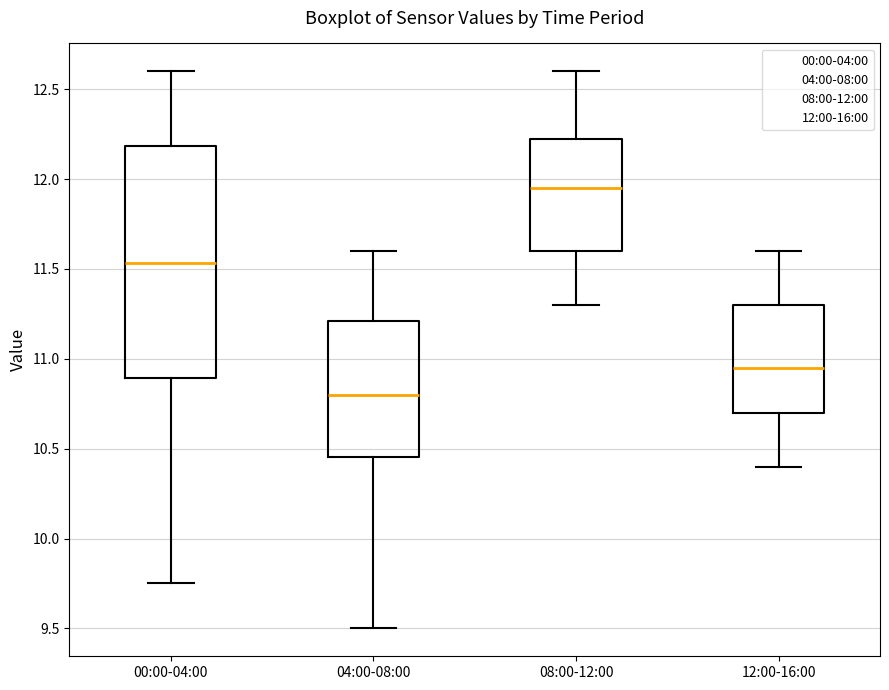

Reading left to right, read every box against the y-axis: the position of its median line, the range the box covers, and the ends of its whiskers. The values are not printed on the chart, so give them approximately, as read against the axis.

00:00-04:00: median 11.55, box 10.90 to 12.20, whiskers 9.75 to 12.60
04:00-08:00: median 10.80, box 10.45 to 11.20, whiskers 9.50 to 11.60
08:00-12:00: median 11.95, box 11.60 to 12.25, whiskers 11.30 to 12.60
12:00-16:00: median 10.95, box 10.70 to 11.30, whiskers 10.40 to 11.60